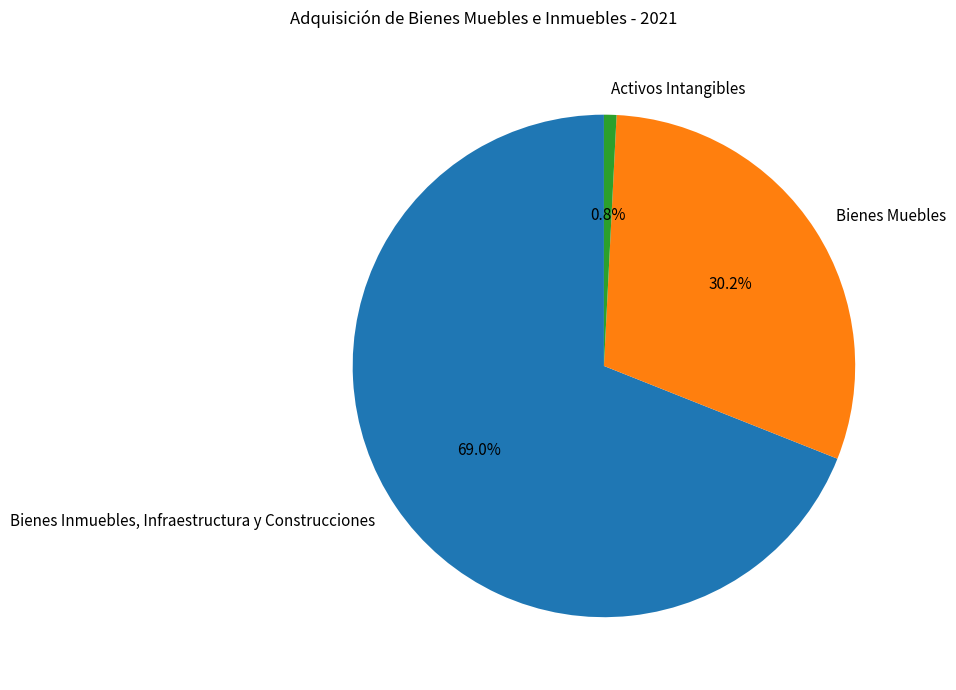

Is the sum of Bienes Inmuebles, Infraestructura y Construcciones and Activos Intangibles greater than half?

Yes